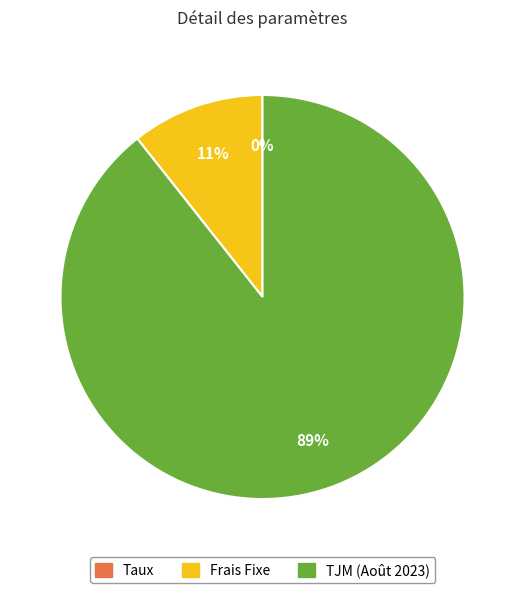

To the nearest percent, what is the difference between the largest and smallest slice percentages?

89%